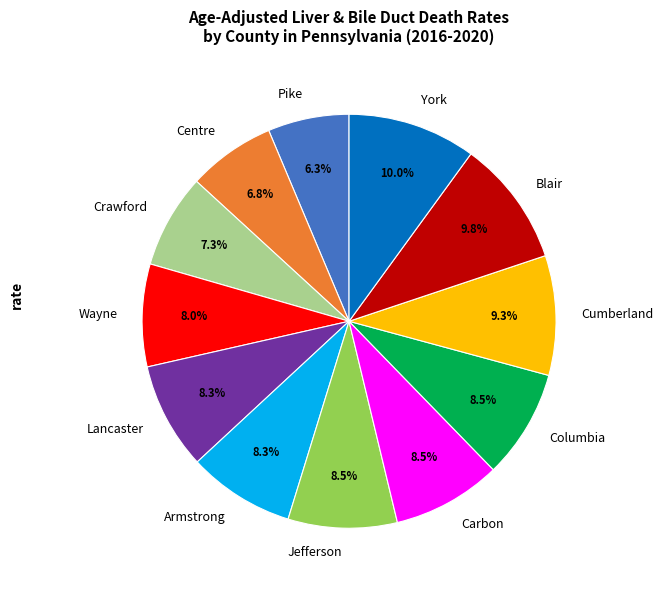

What is the smallest slice in the pie chart?

Pike